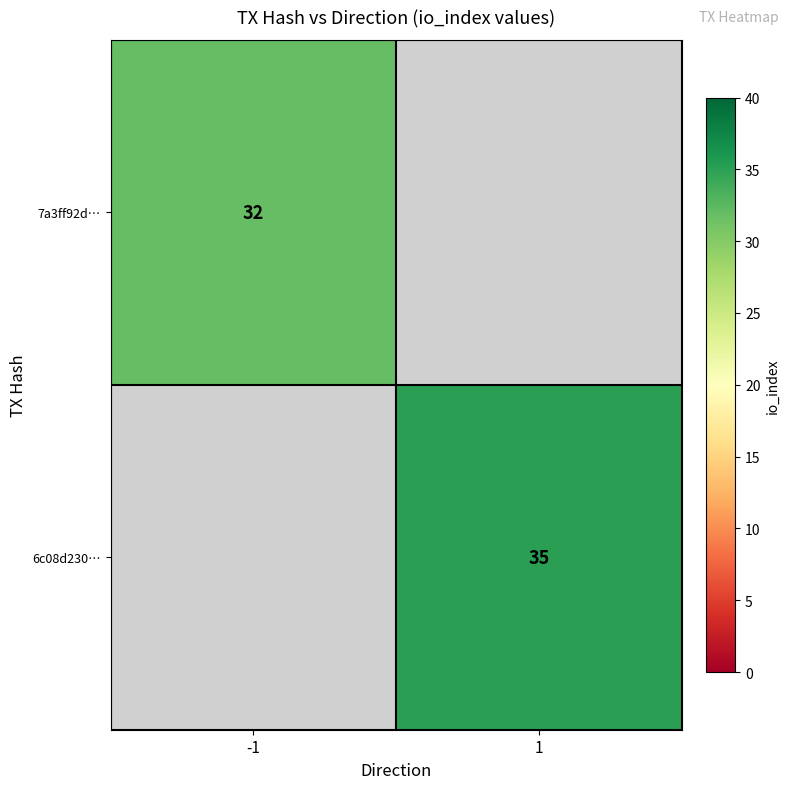

What is the minimum value shown in the chart?

32.0